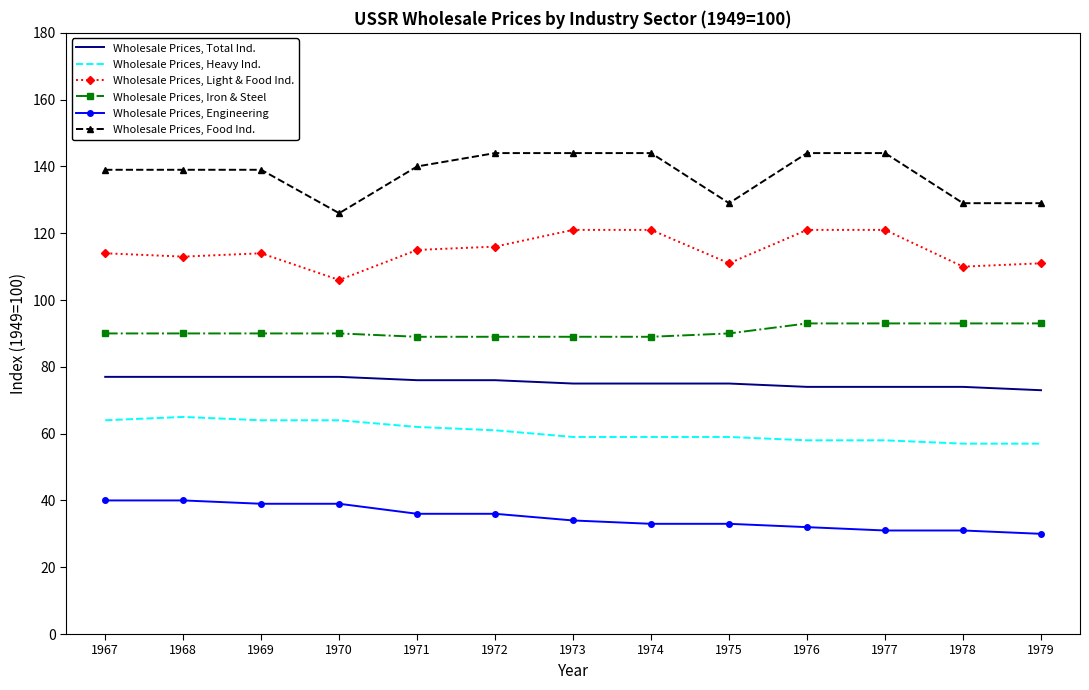

What is the smallest value displayed?

30